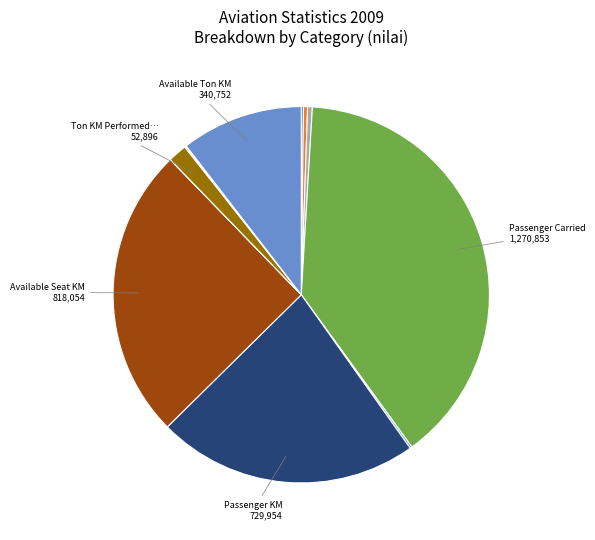

To the nearest percent, what is the average slice percentage?

8%